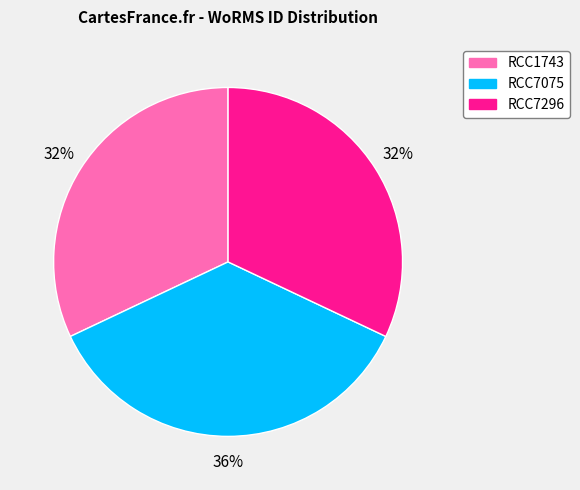

How many slices are in this pie chart?

3